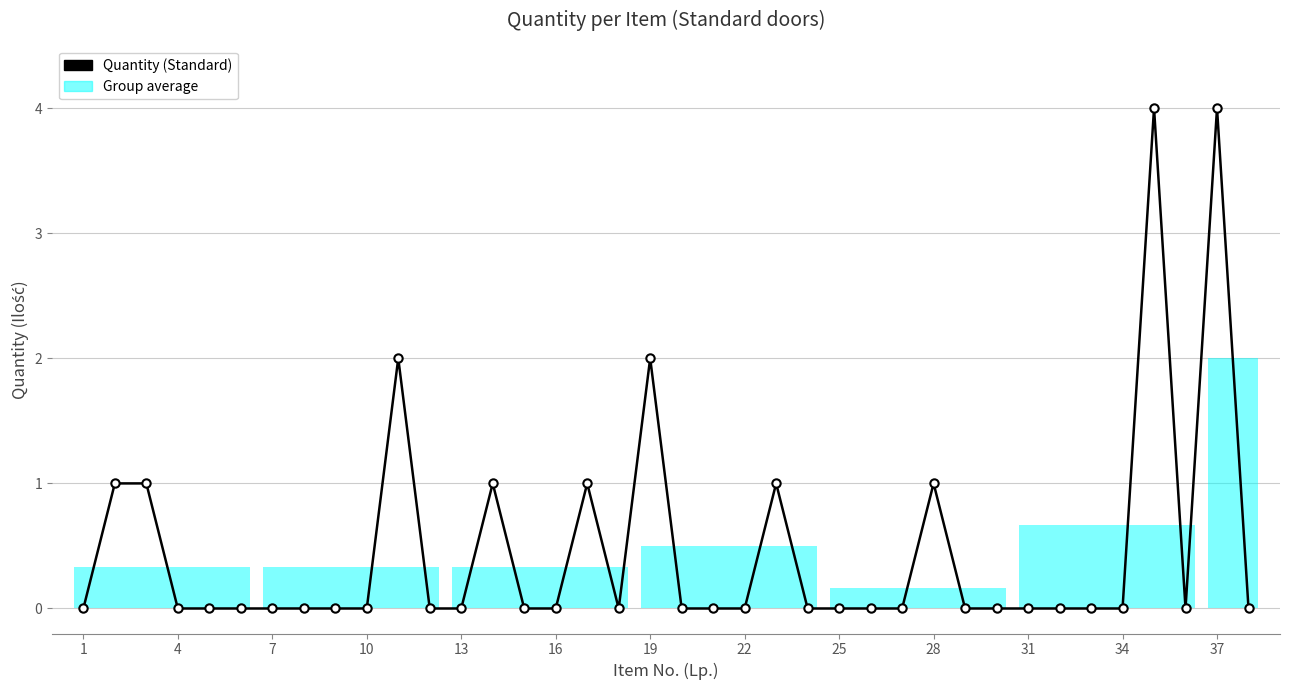

True or false: the data has more than 1 interior local peaks.

True